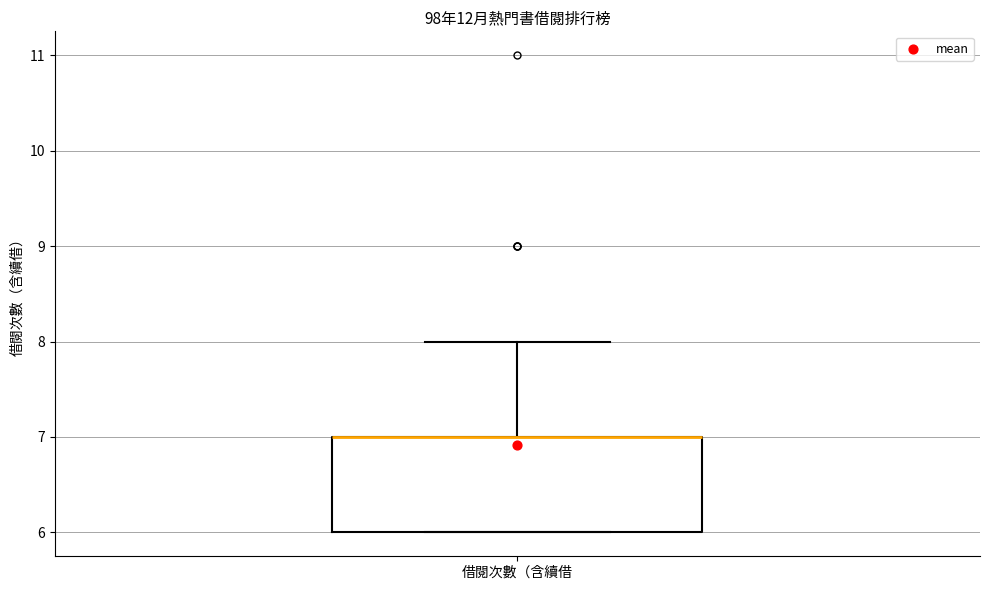

Read this box plot against the y-axis: the position of the median line, the range covered by the box, and the ends of both whiskers. The values are not printed on the chart, so give them approximately, as read against the axis.

median 7 (drawn on the box's upper edge), box 6 to 7, whiskers 6 to 8